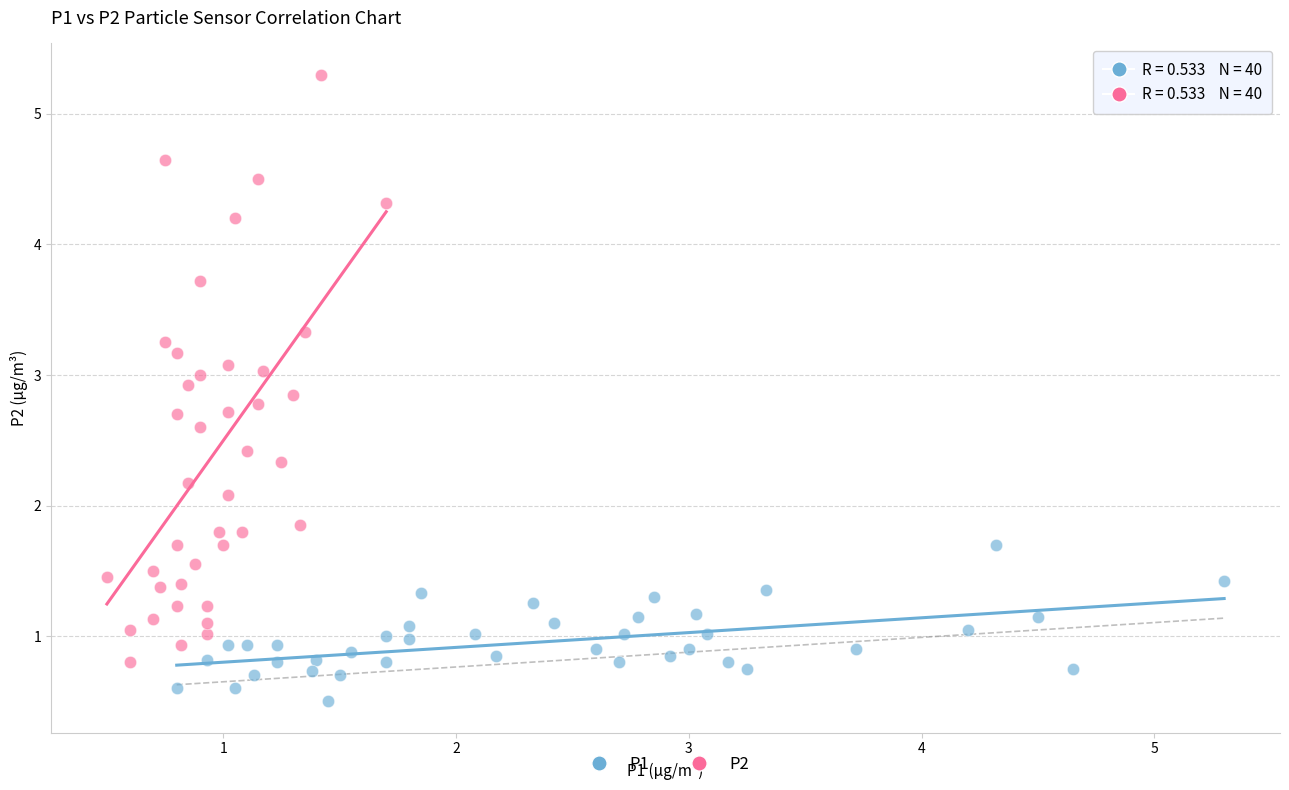

Which series contains the highest Y value?

P2